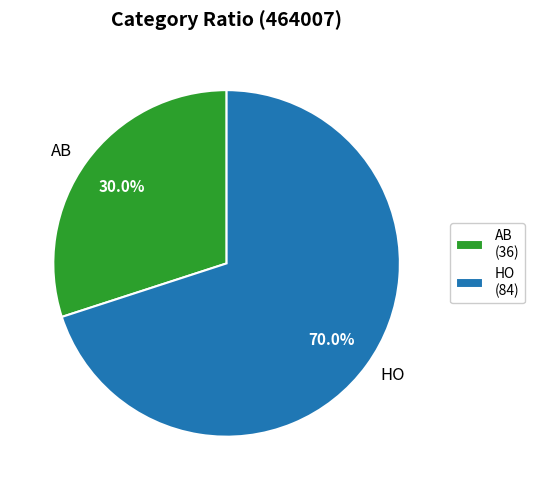

Count the number of slices in the pie.

2